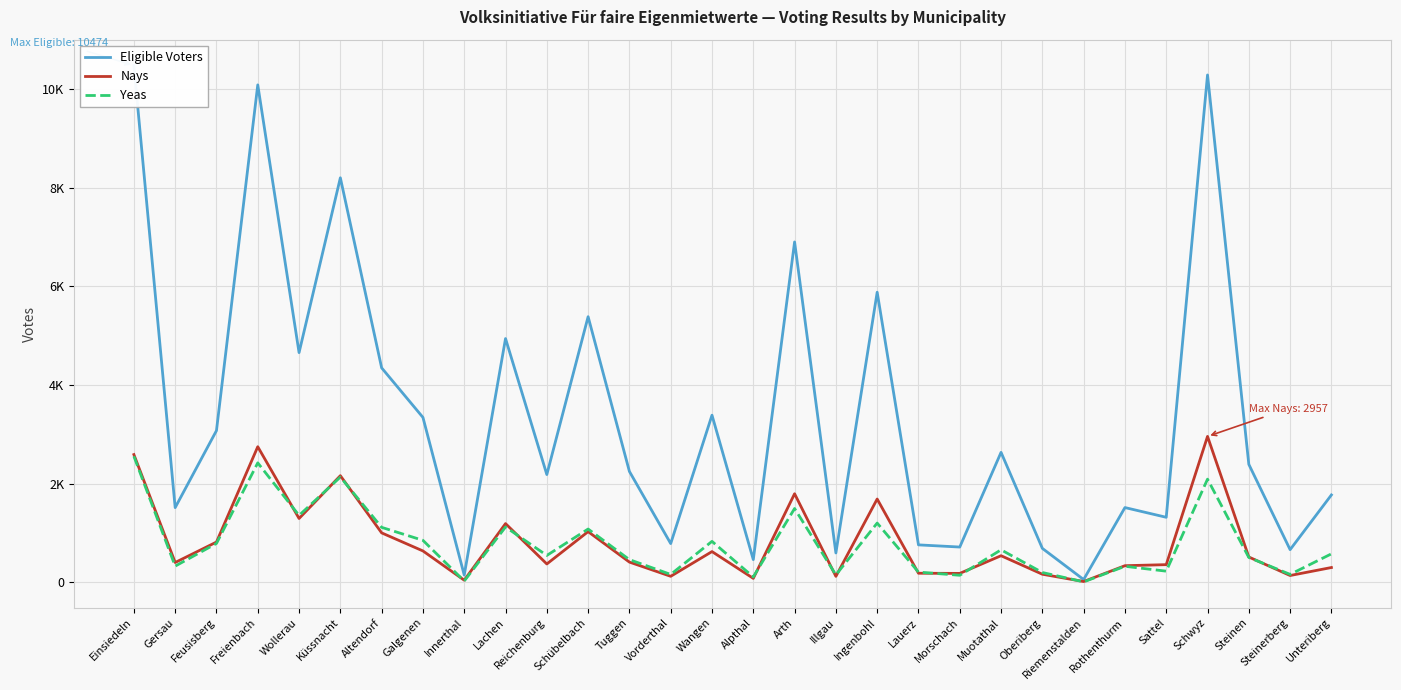

True or false: Yeas and Eligible Voters intersect in this chart.

False